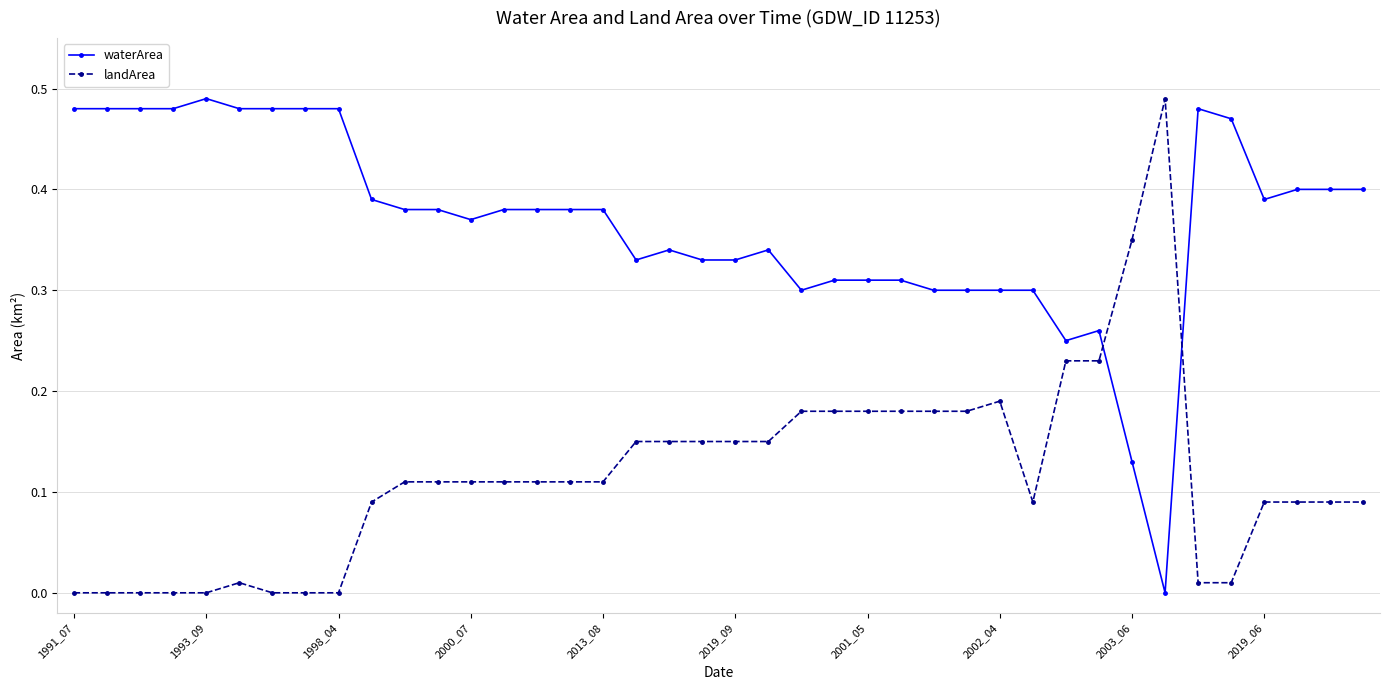

True or false: landArea and waterArea cross at least once.

True